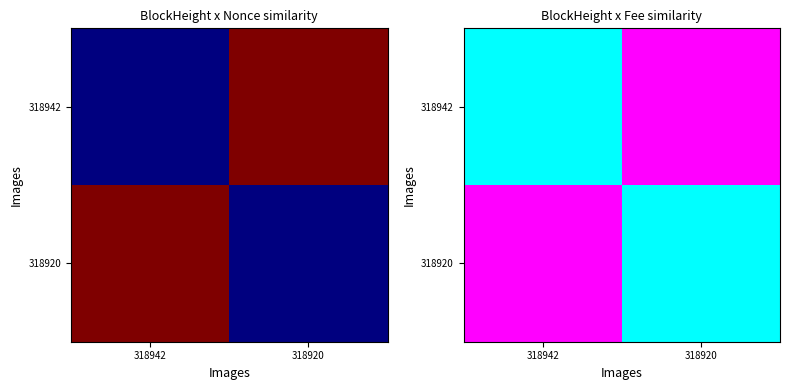

Is the value of 318920 at 318942 greater than the value of 318942 at 318942?

Yes